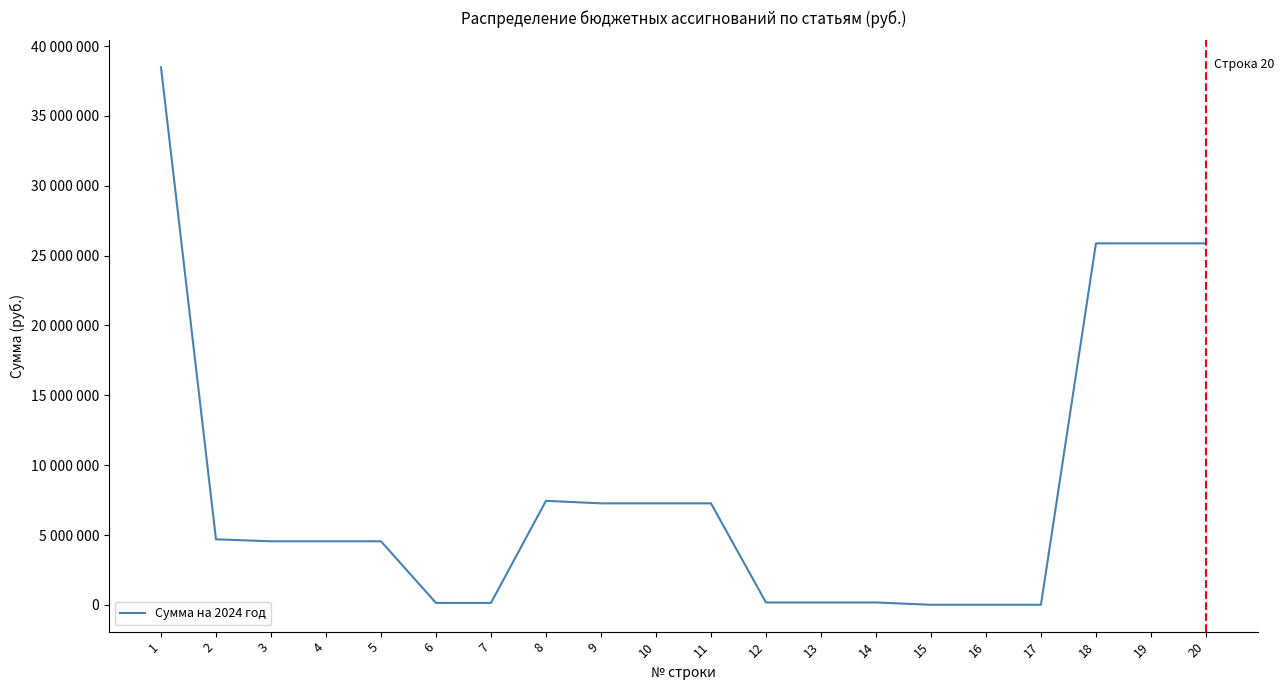

Rank the categories by value from highest to lowest.

1, 18, 19, 20, 8, 9, 10, 11, 2, 3, 4, 5, 12, 13, 14, 6, 7, 15, 16, 17